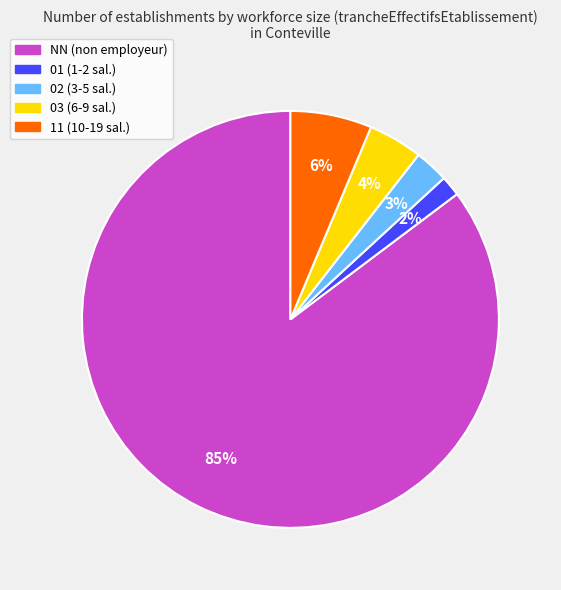

The 11 slice represents 6% of the pie. True or false?

True